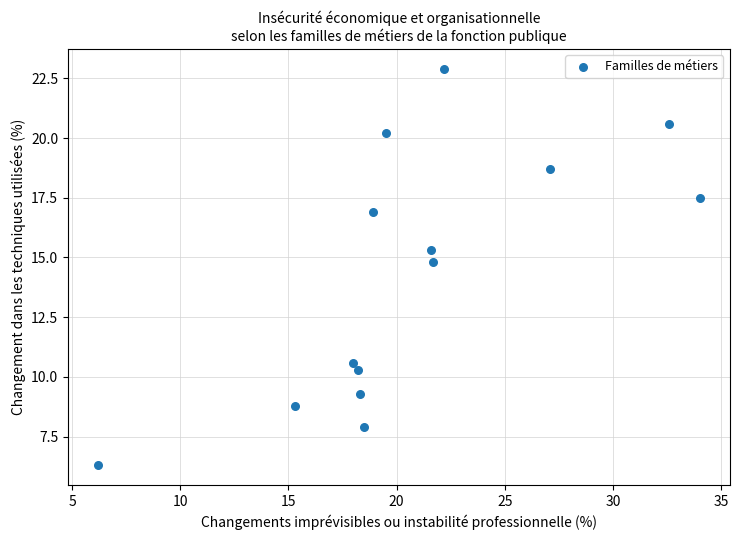

What Y value in the scatter plot is closest to 14?

14.8